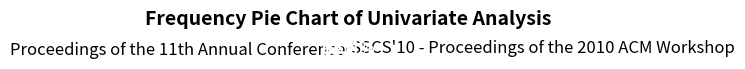

Is there any slice that represents more than half of the pie?

Yes